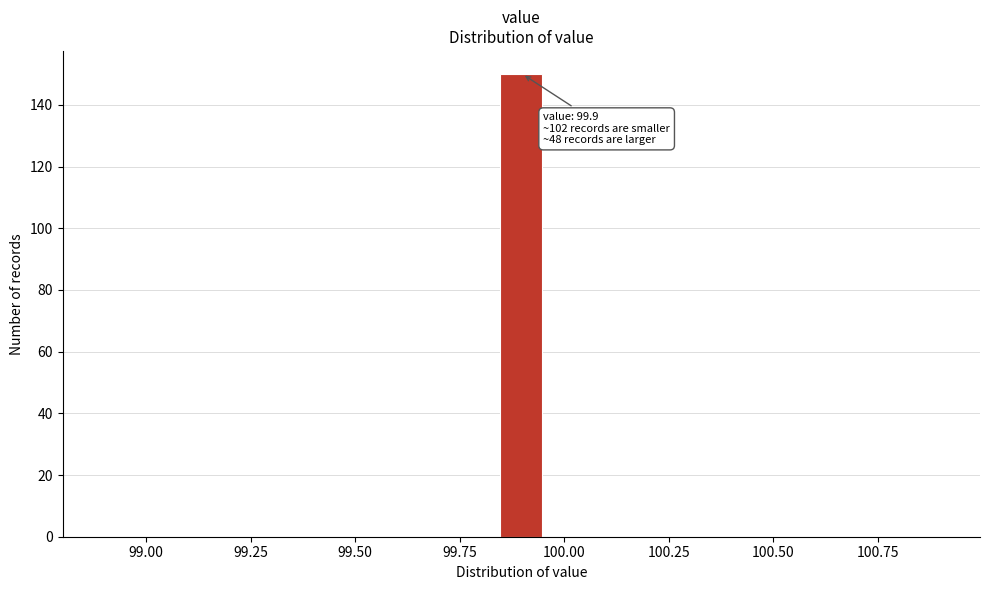

Around what value on the x-axis is the tallest bar? Give the approximate position of its centre, as read against the axis.

99.90